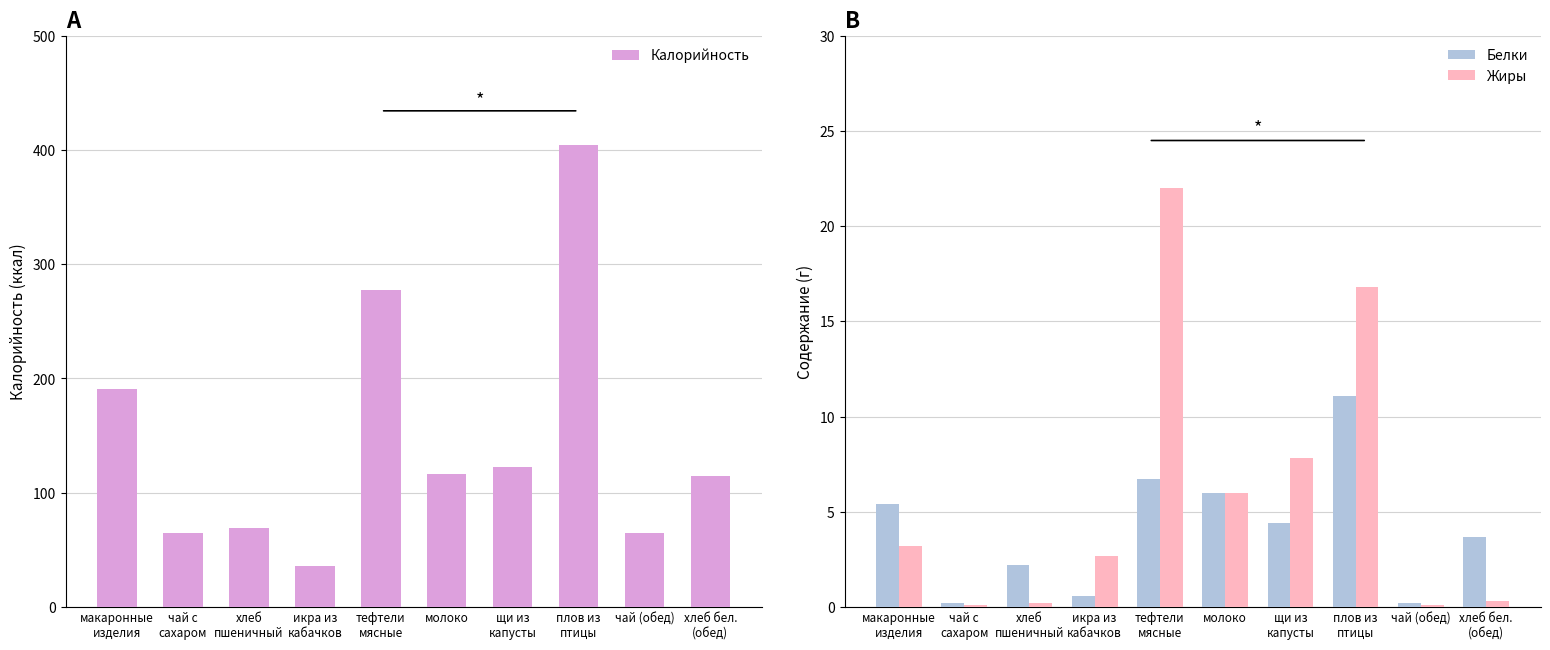

At which label does Калорийность reach its minimum?

икра из
кабачков